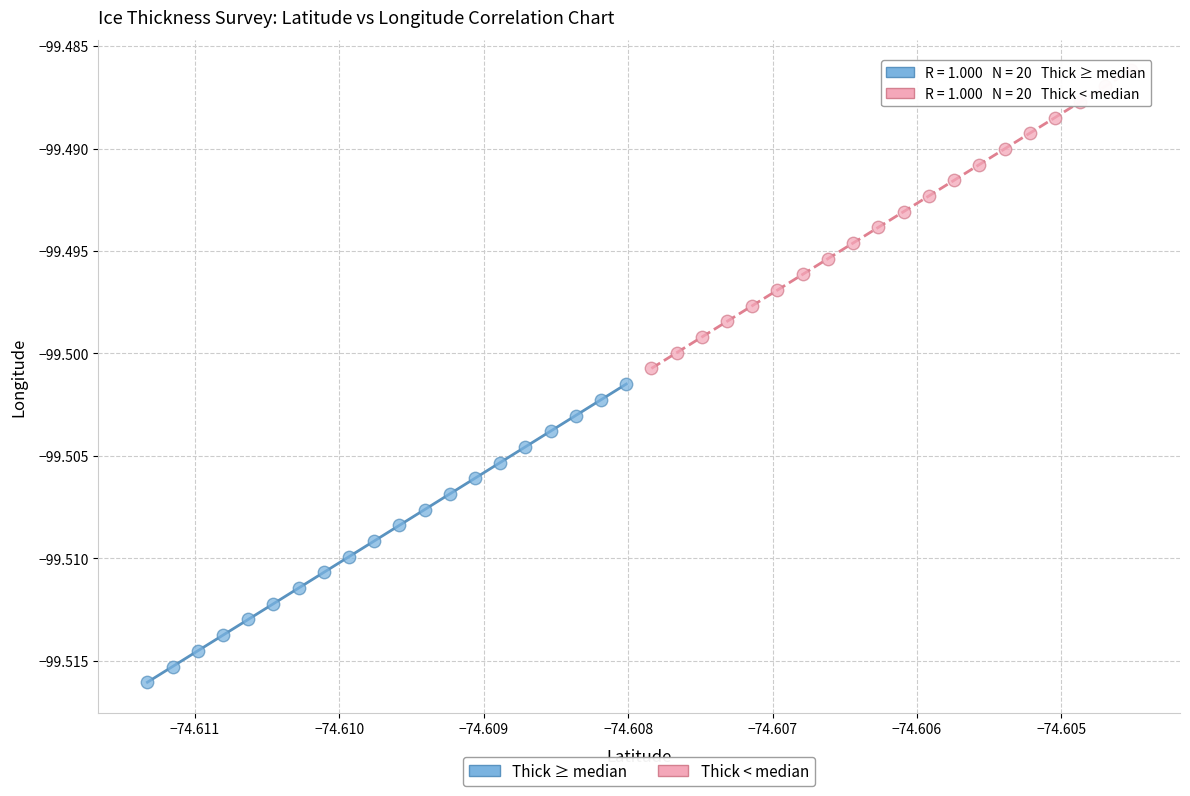

What are all the series names shown in the legend?

Thick ≥ median, Thick < median